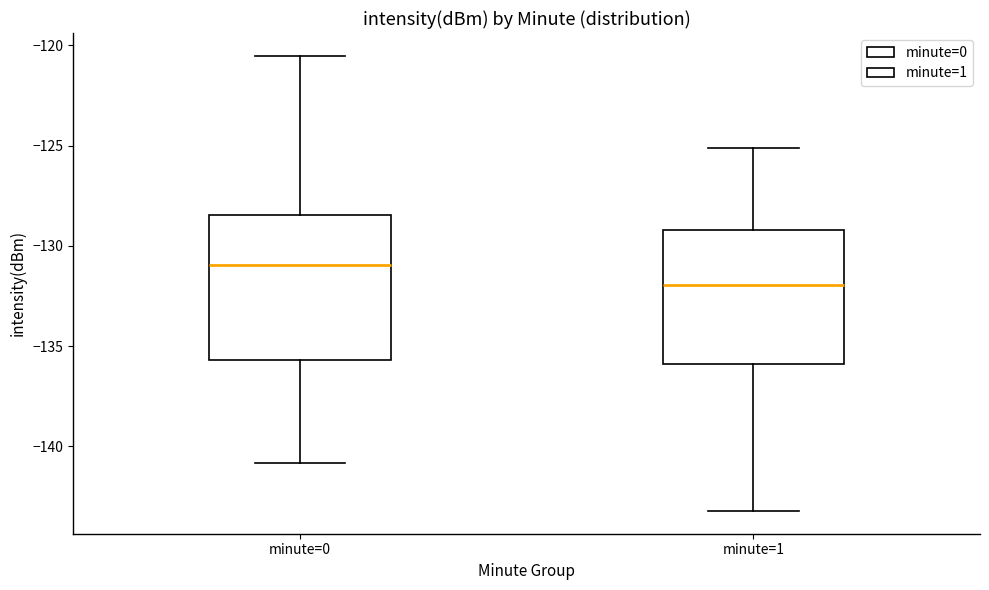

Where does the upper whisker of the box for minute=0 end on the y-axis? The values are not printed on the chart, so give them approximately, as read against the axis.

-120.5